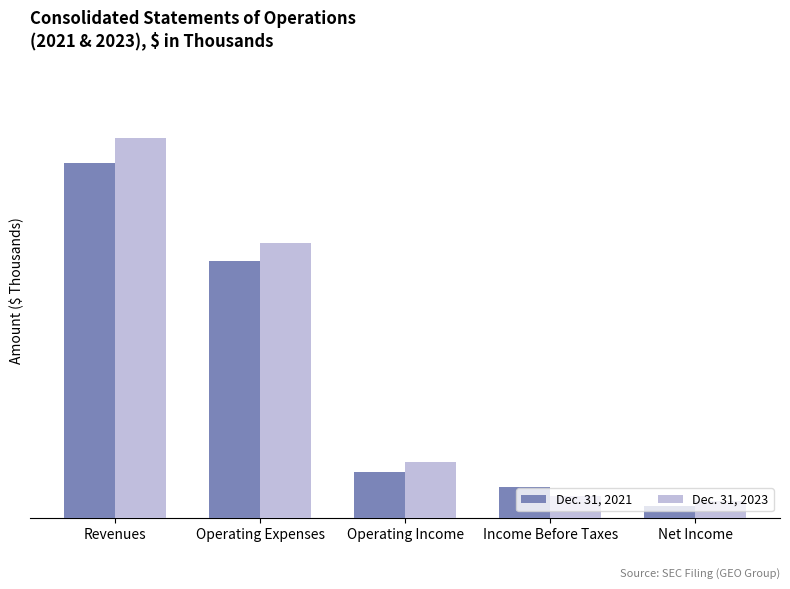

The value of Dec. 31, 2021 at Net Income is 128236. True or false?

False